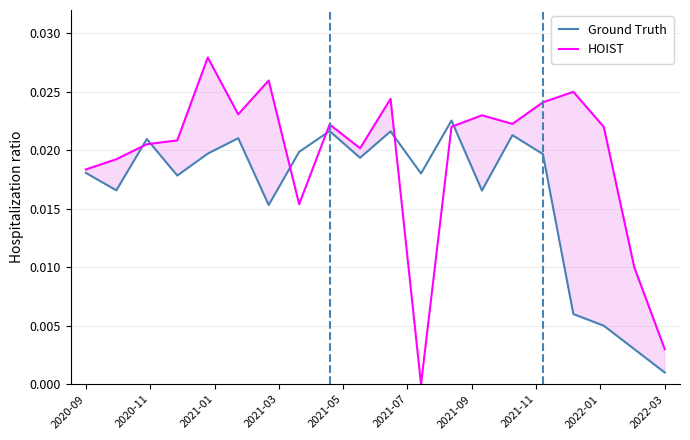

True or false: Ground Truth has a value of 0.0 at 16.

False